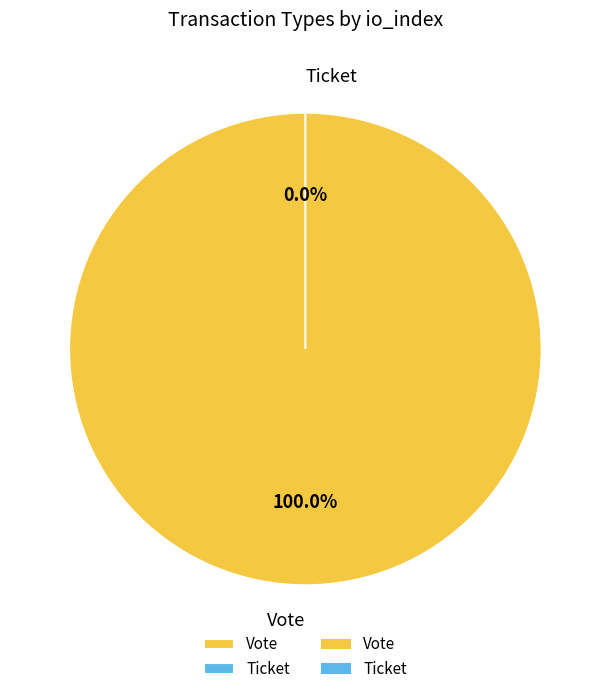

To the nearest percent, what is the average slice percentage?

50%